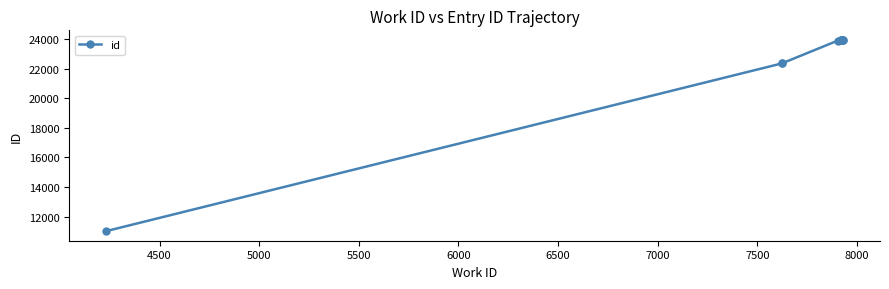

What is the maximum value shown in the chart?

23942